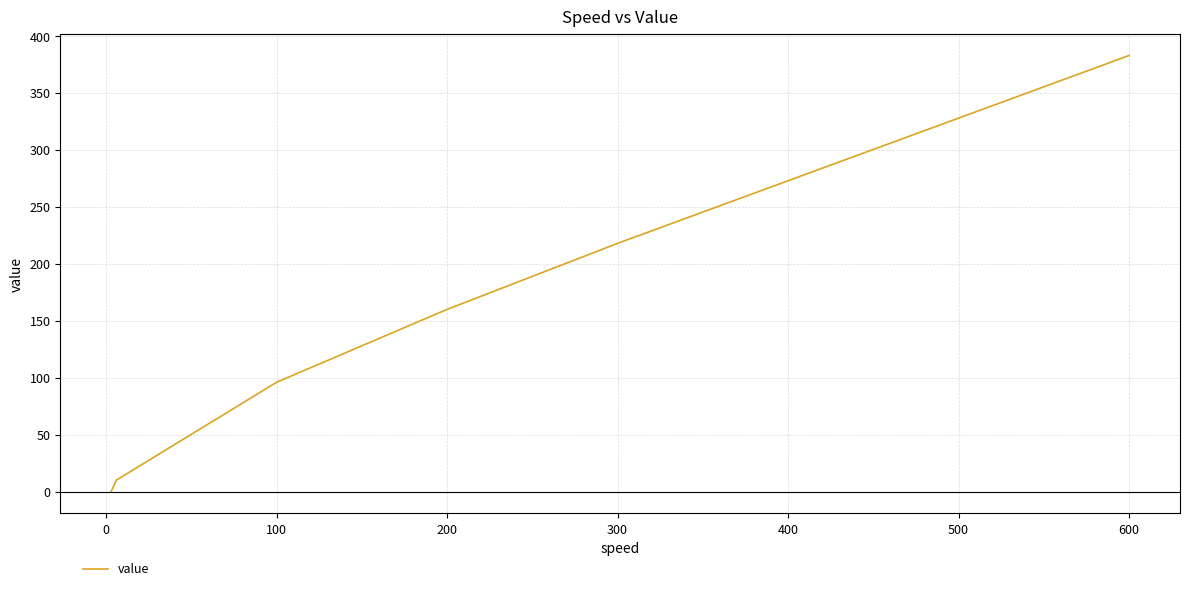

The chart shows a value of 3 at 300. True or false?

False